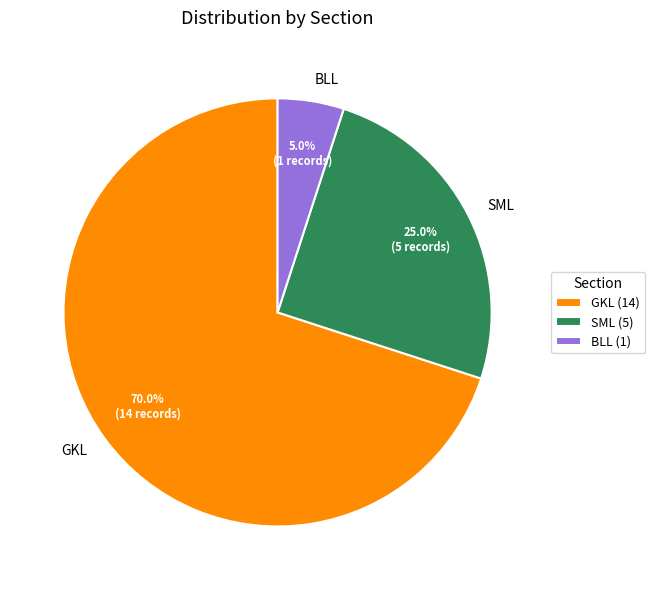

Between BLL and SML, which is larger?

SML